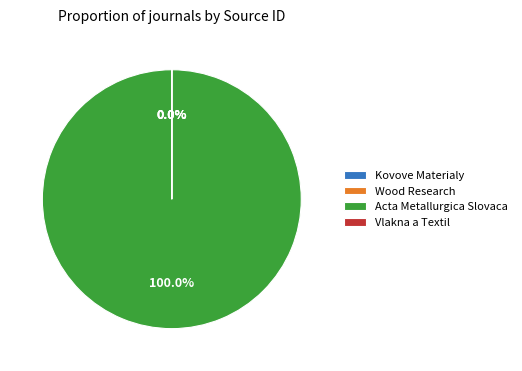

Which category has the smallest portion of the pie?

Vlakna a Textil